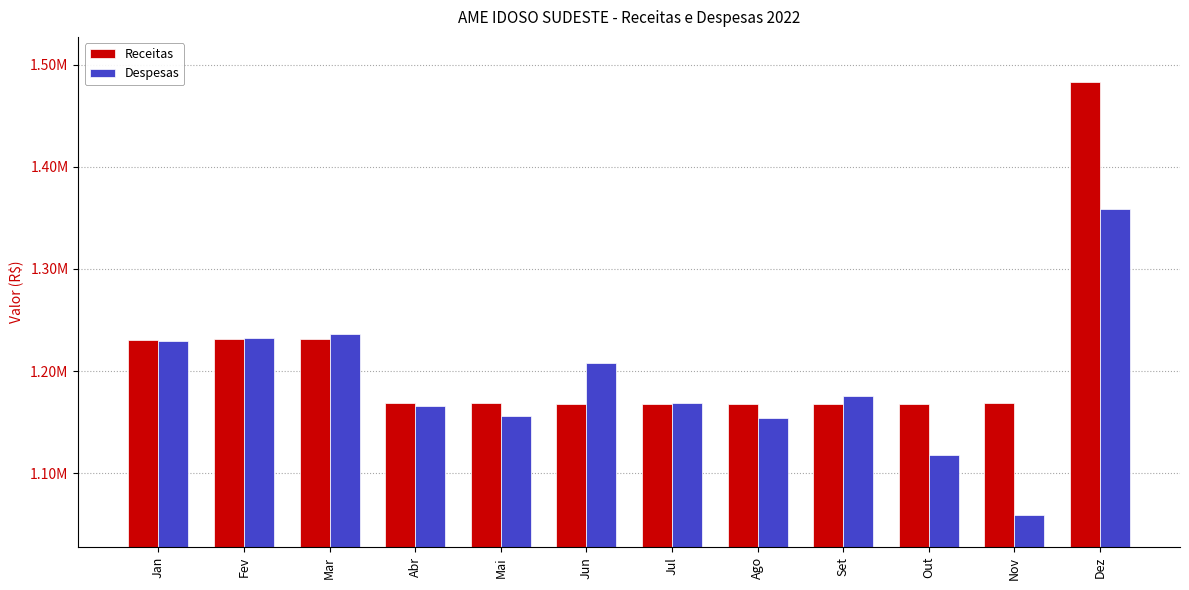

What are all the series names shown in the legend?

Receitas, Despesas